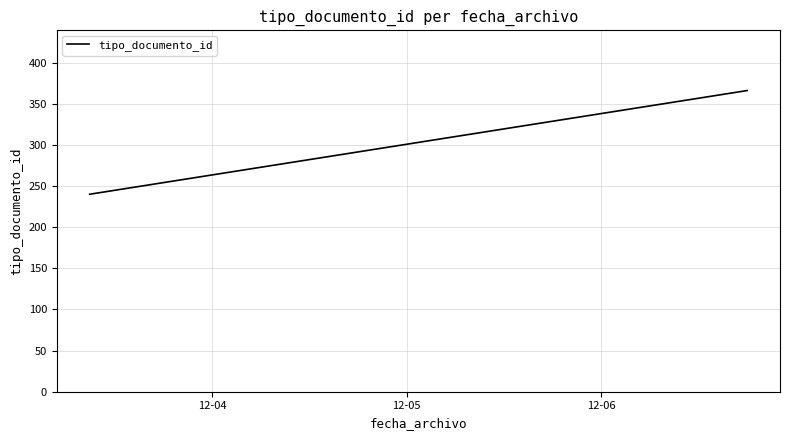

What is the smallest value displayed?

240